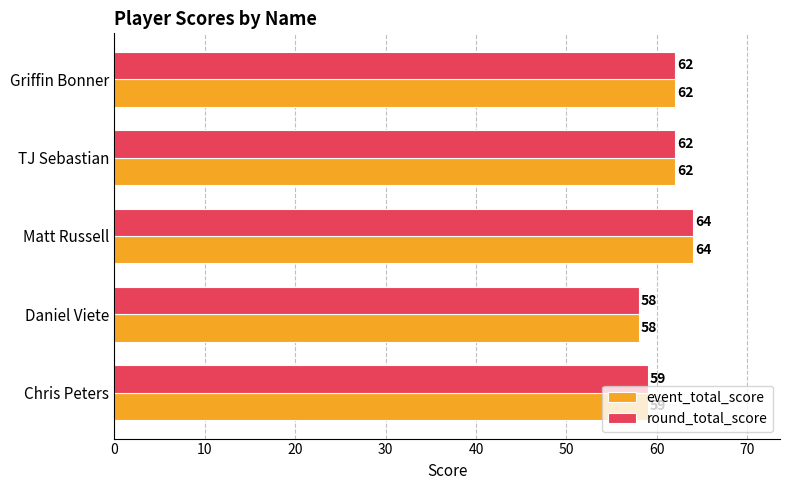

Is it true that round_total_score equals 62 at TJ Sebastian?

True